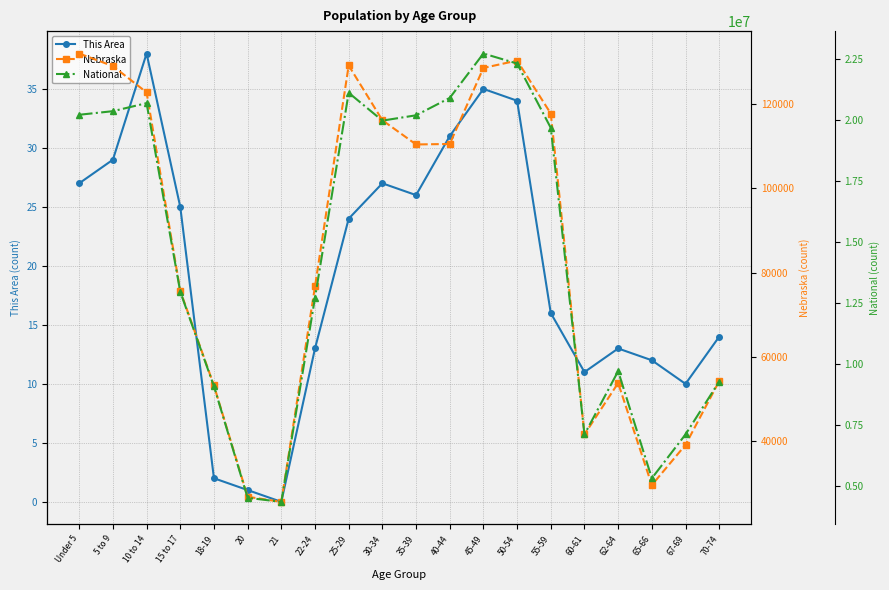

What is the value of the This Area point at the 15th from the left?

16